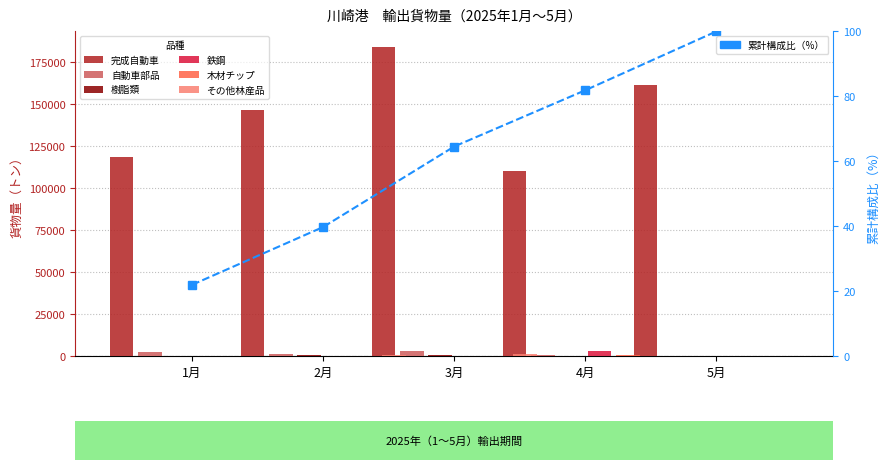

Which has a higher value, 4月 or 3月?

3月